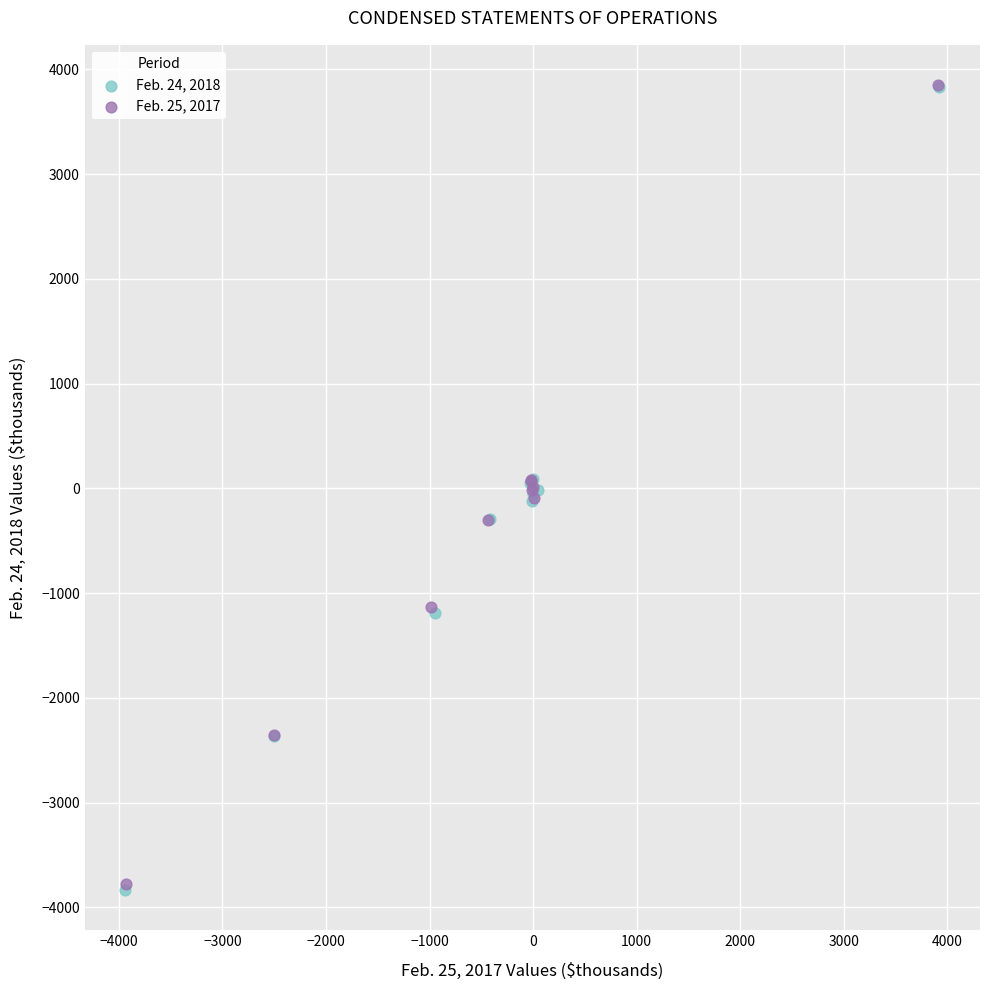

Which series has the widest spread of Y values?

Feb. 24, 2018